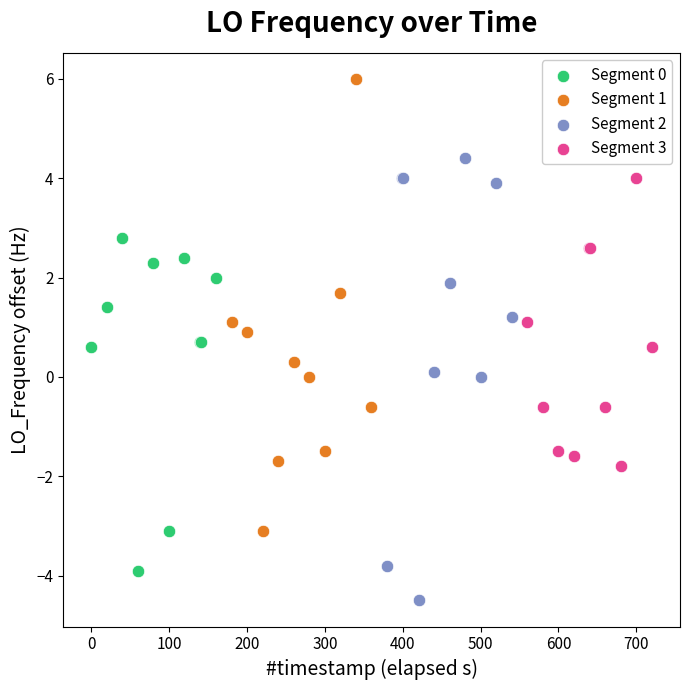

Which series has the largest Y range (max minus min)?

Segment 1